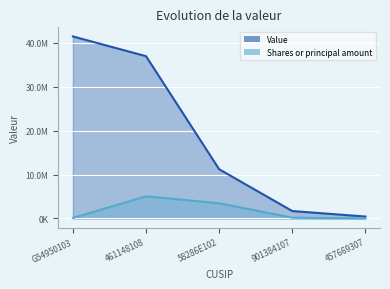

List the series in order of their overall mean, highest first.

Value, Shares or principal amount